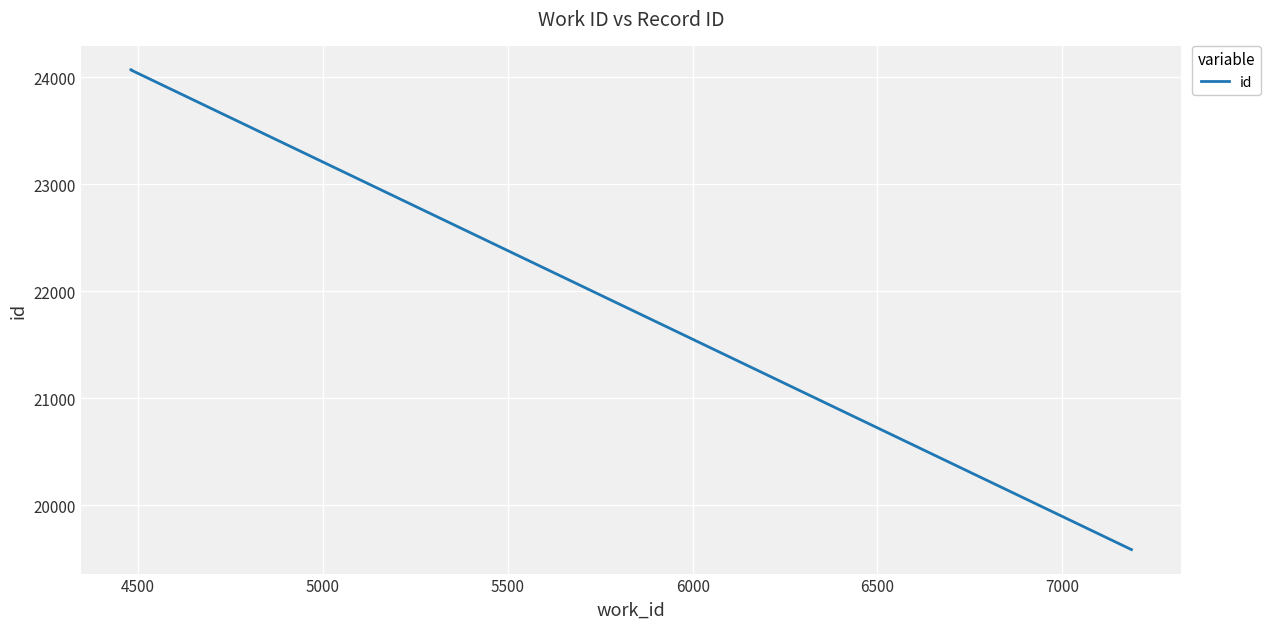

The value at 4500 is 24070. True or false?

True